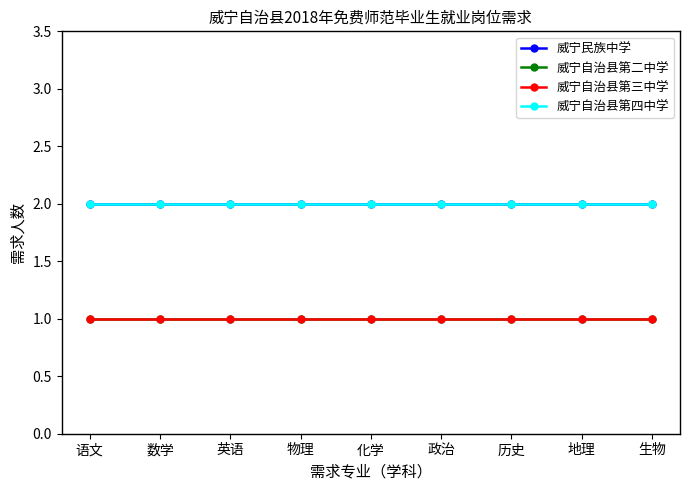

What is the average value of the 威宁自治县第三中学 series?

1